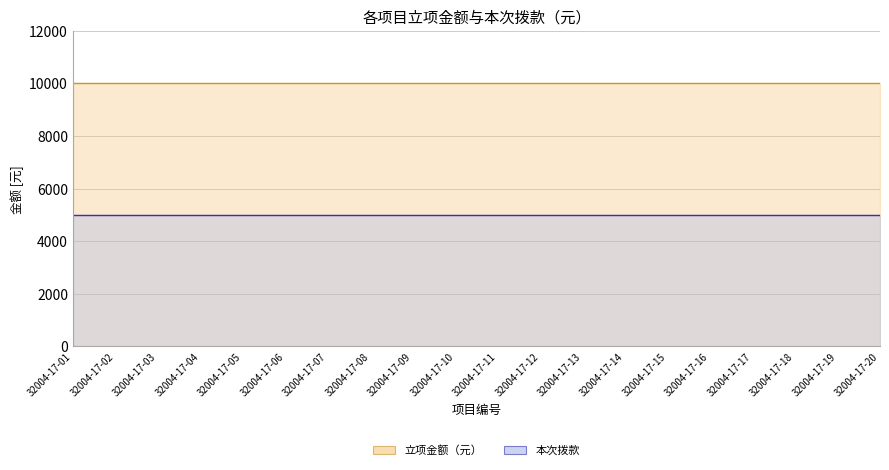

What is the average value of the 立项金额（元） series?

10000